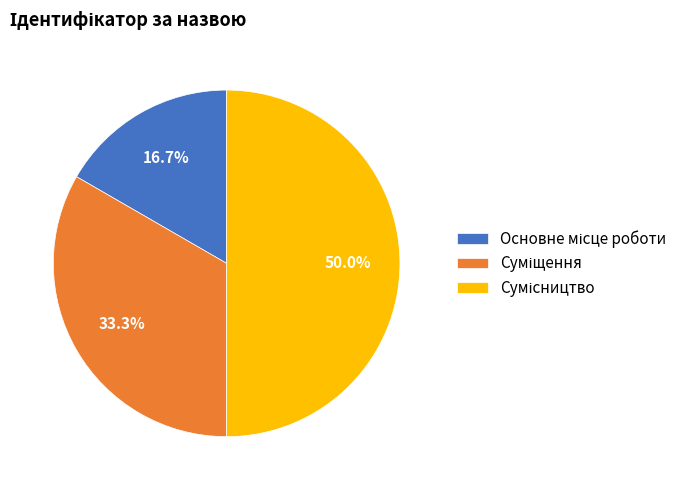

What is the change in value from Основне місце роботи to Сумісництво?

+2